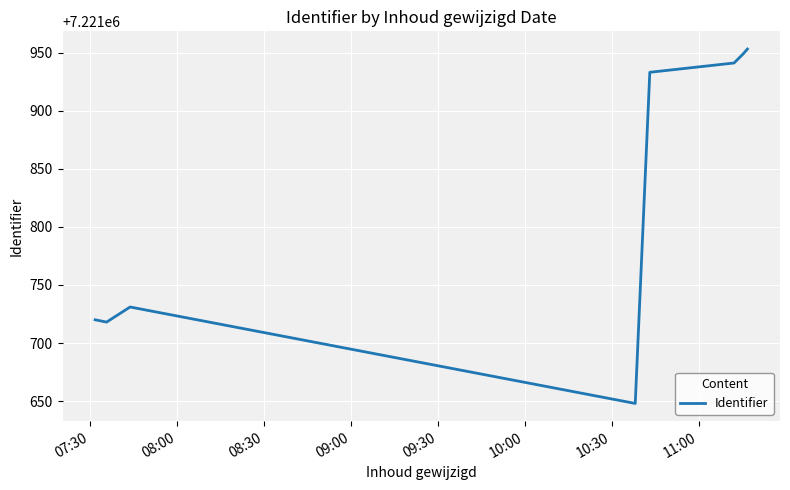

Reading right to left, what are all the values shown in this chart?

7221953	7221949	7221941	7221933	7221648	7221731	7221718	7221720